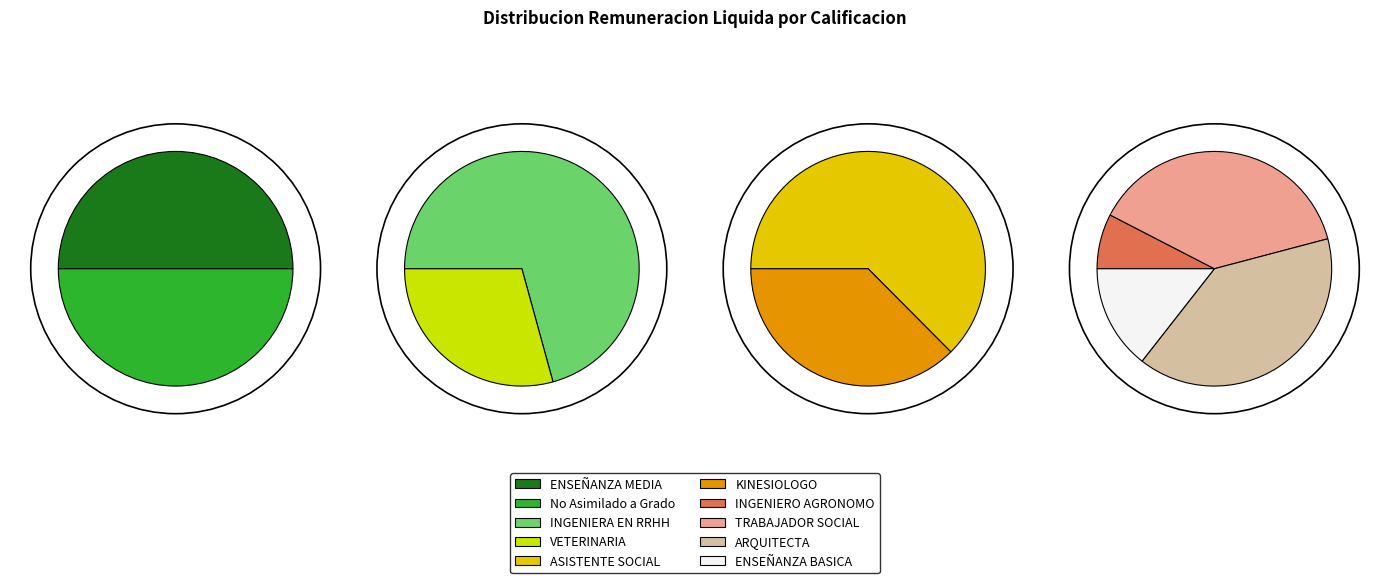

What is the total percentage of ENSEÑANZA MEDIA and ENSEÑANZA BASICA?

11.2%